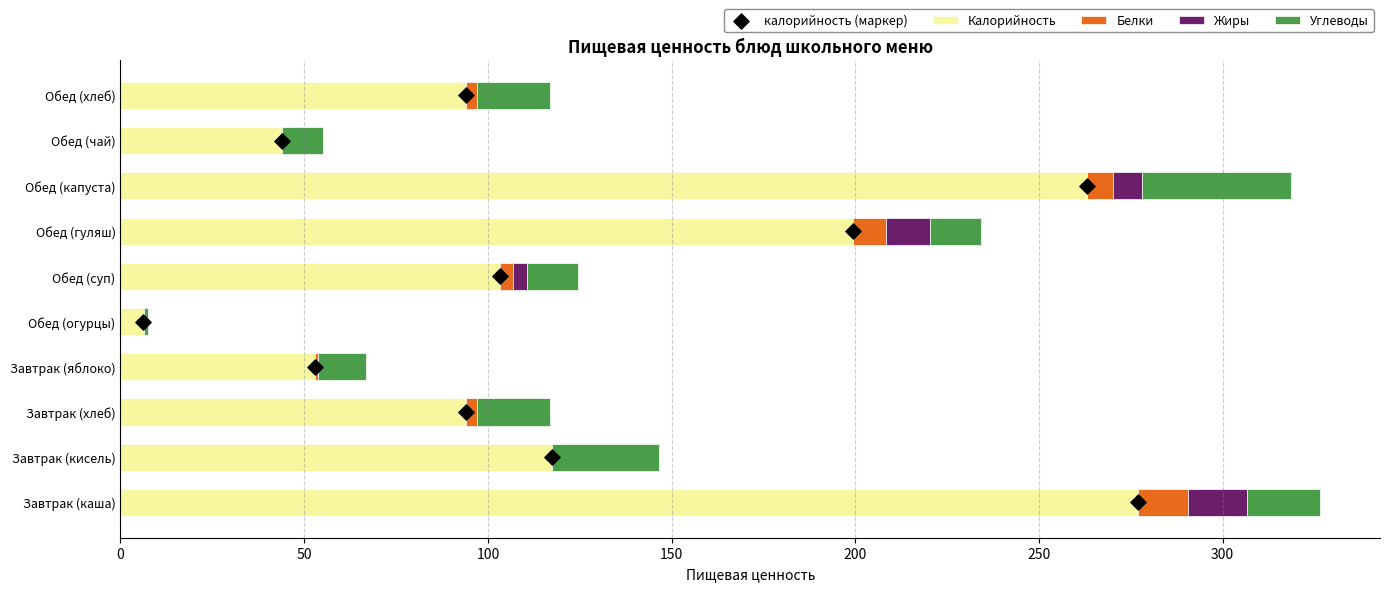

Which series has the largest Y range (max minus min)?

Калорийность